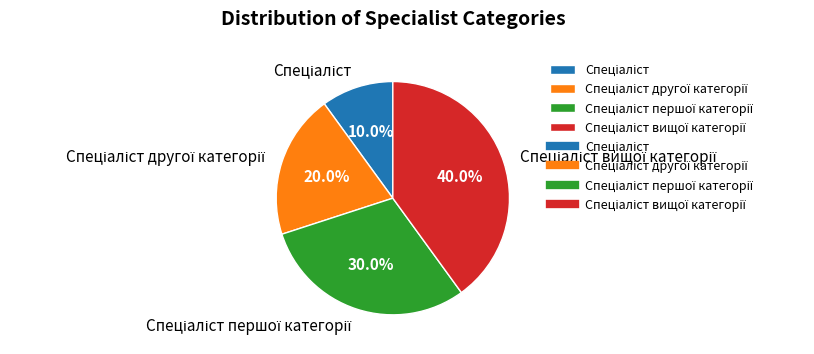

Is there any slice that represents more than half of the pie?

No